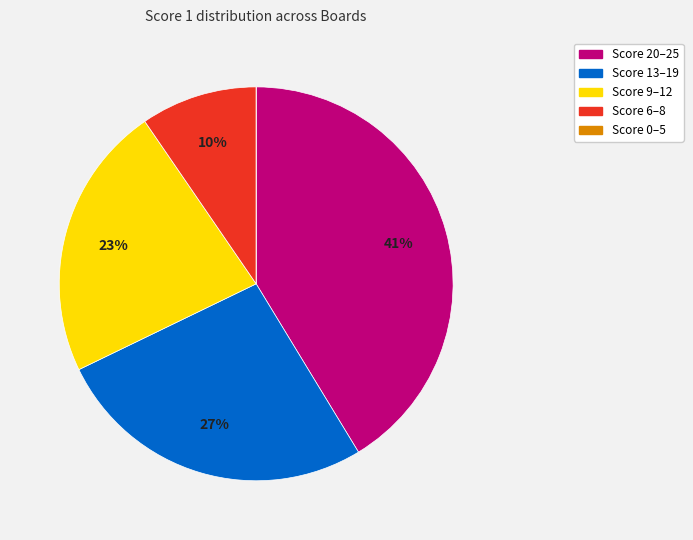

To the nearest percent, what is the difference between the largest and smallest slice percentages?

41%